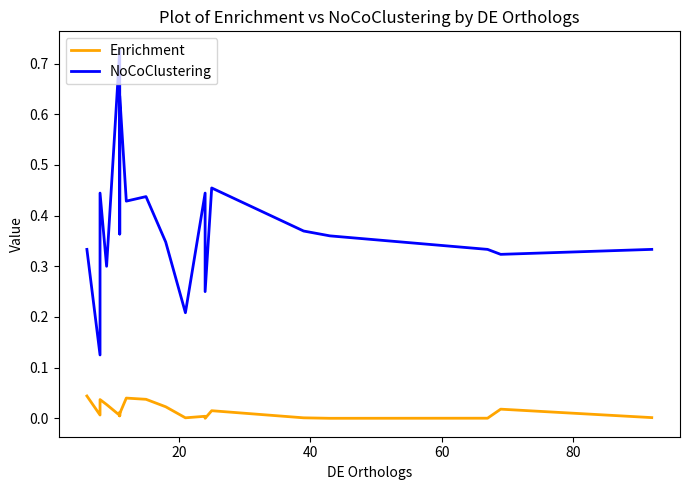

Rank the series by their average value, from lowest to highest.

Enrichment, NoCoClustering